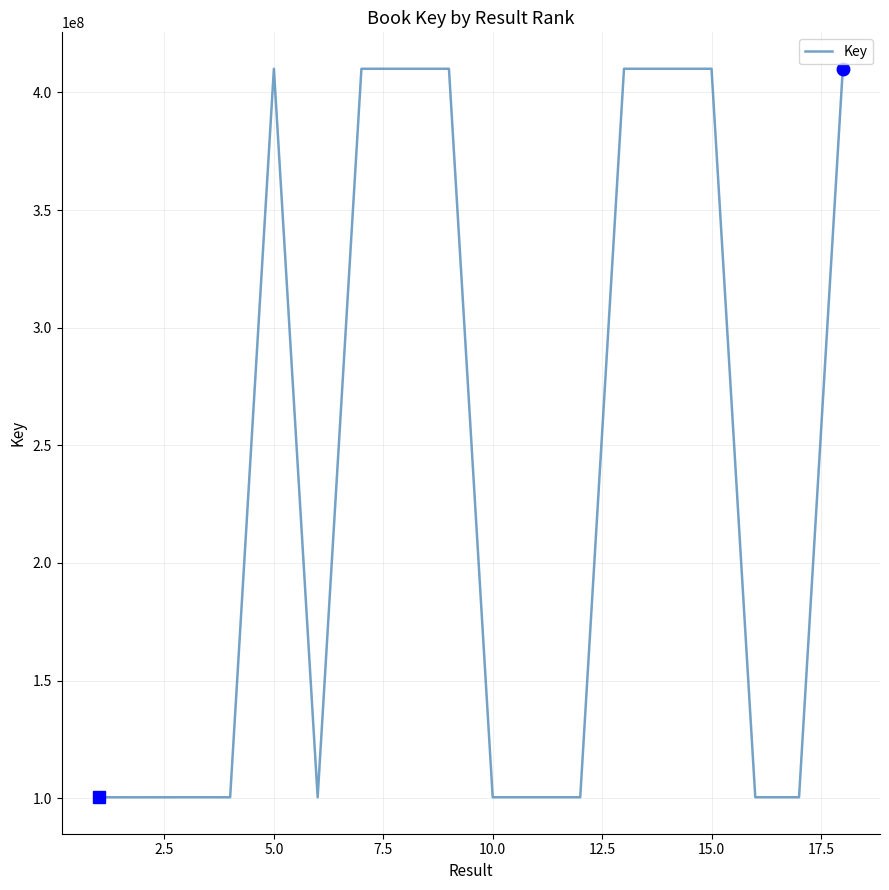

What is the greatest value displayed?

410050788